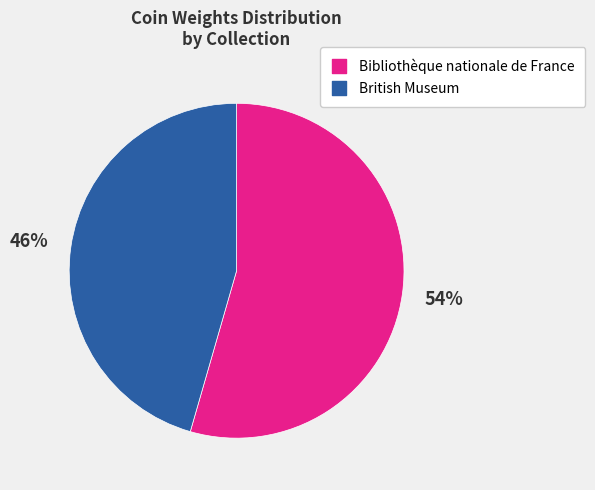

Which slice is the largest?

Bibliothèque nationale de France